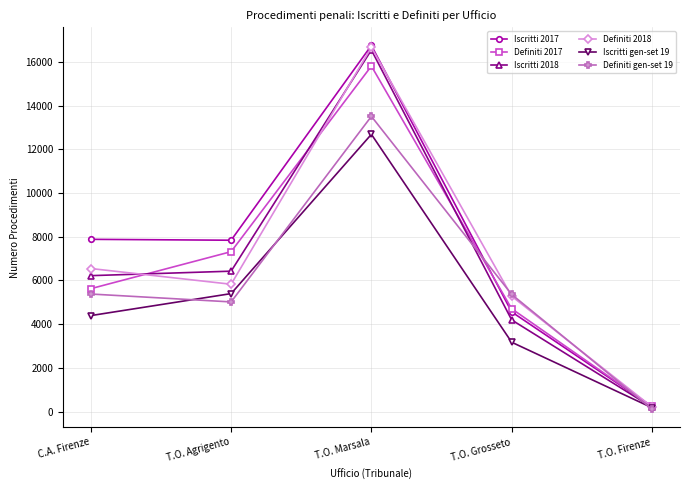

Where is the first local minimum for Definiti gen-set 19?

T.O. Agrigento